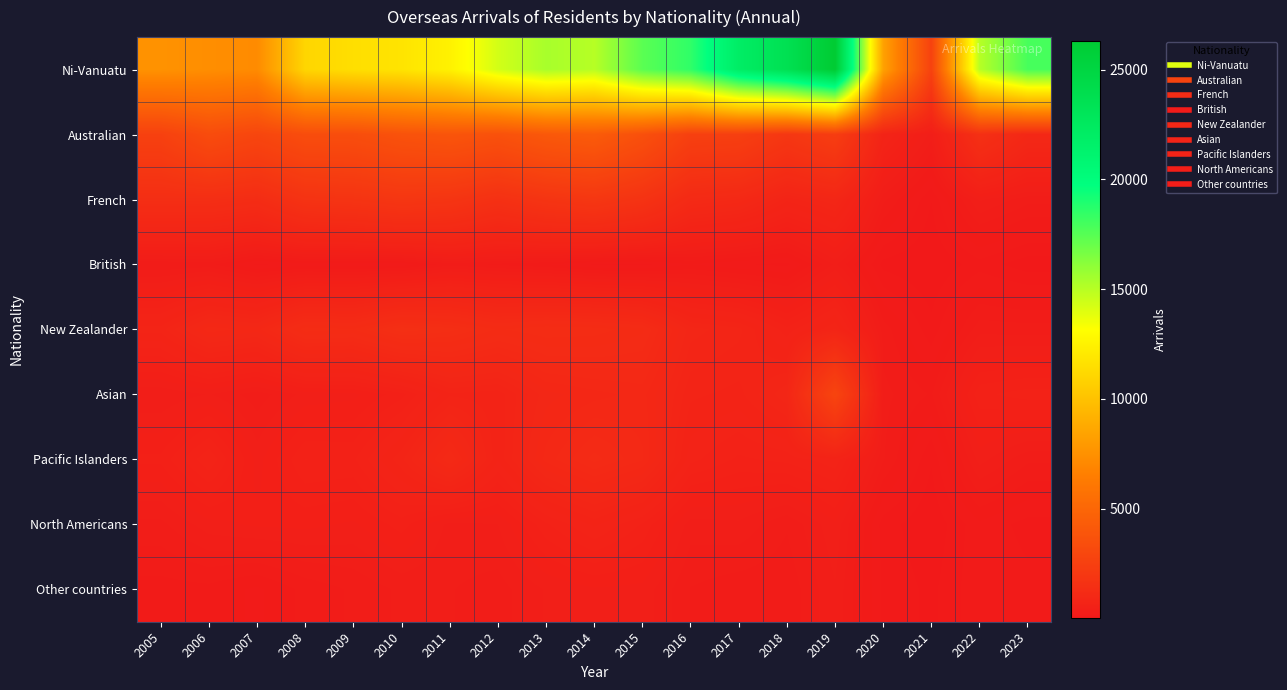

Which has a higher value, 2016 or 2021?

2016